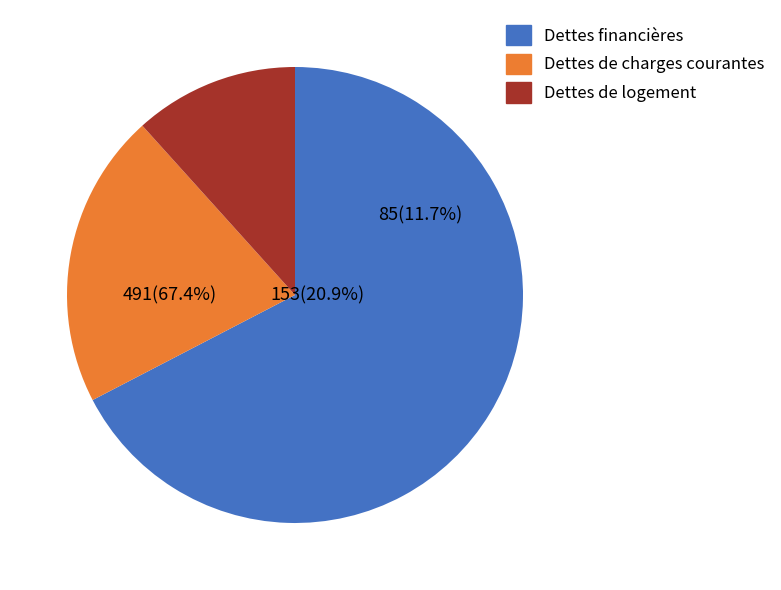

How many segments does this pie chart have?

3